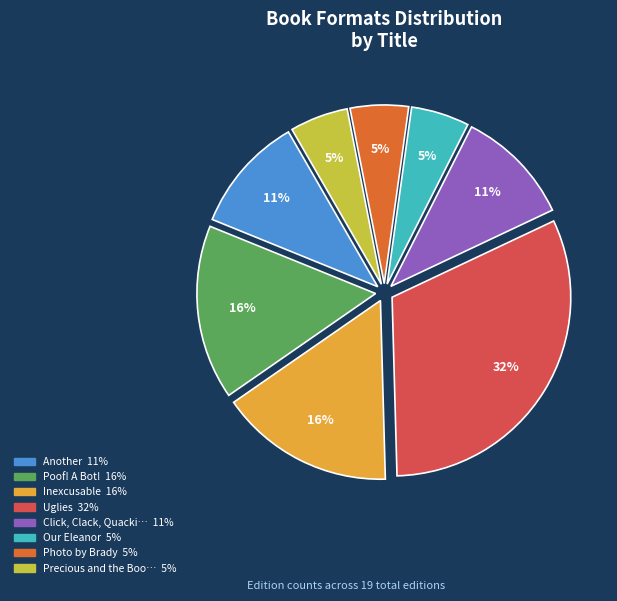

To the nearest percent, what is the average slice percentage?

12%